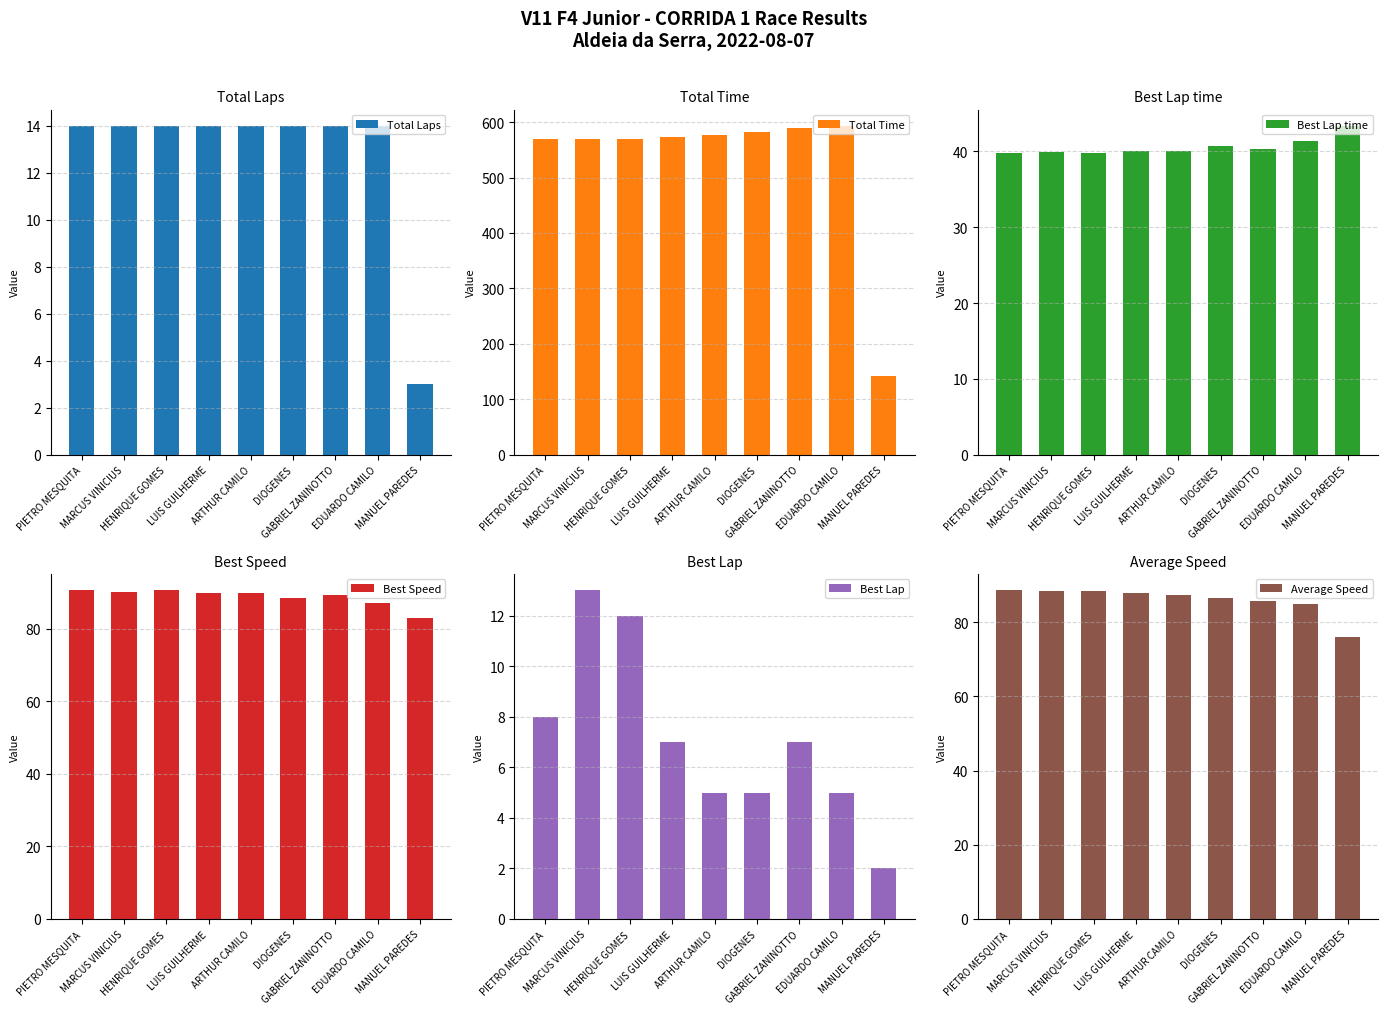

What is the sum of all Total Time values?

4764.3